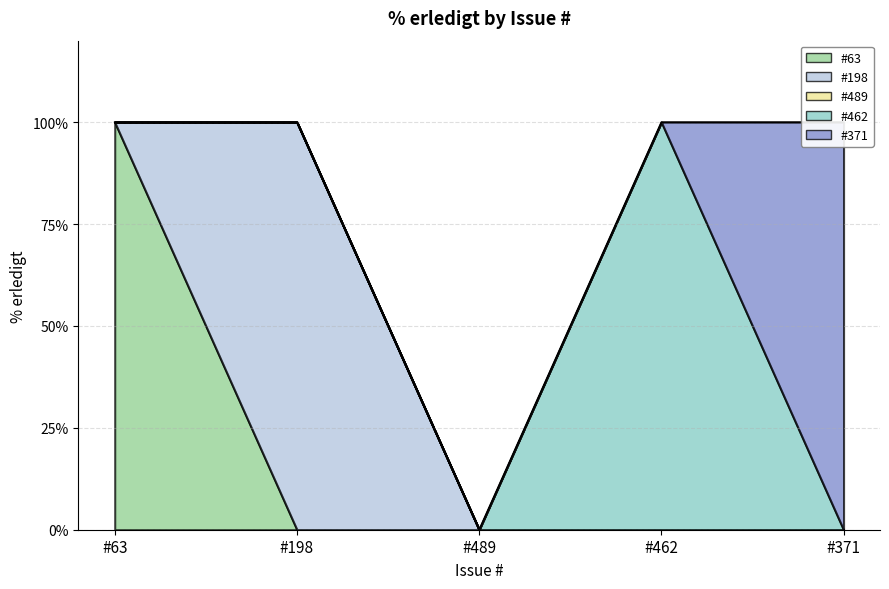

Which has a higher value, #462 or #371?

#462